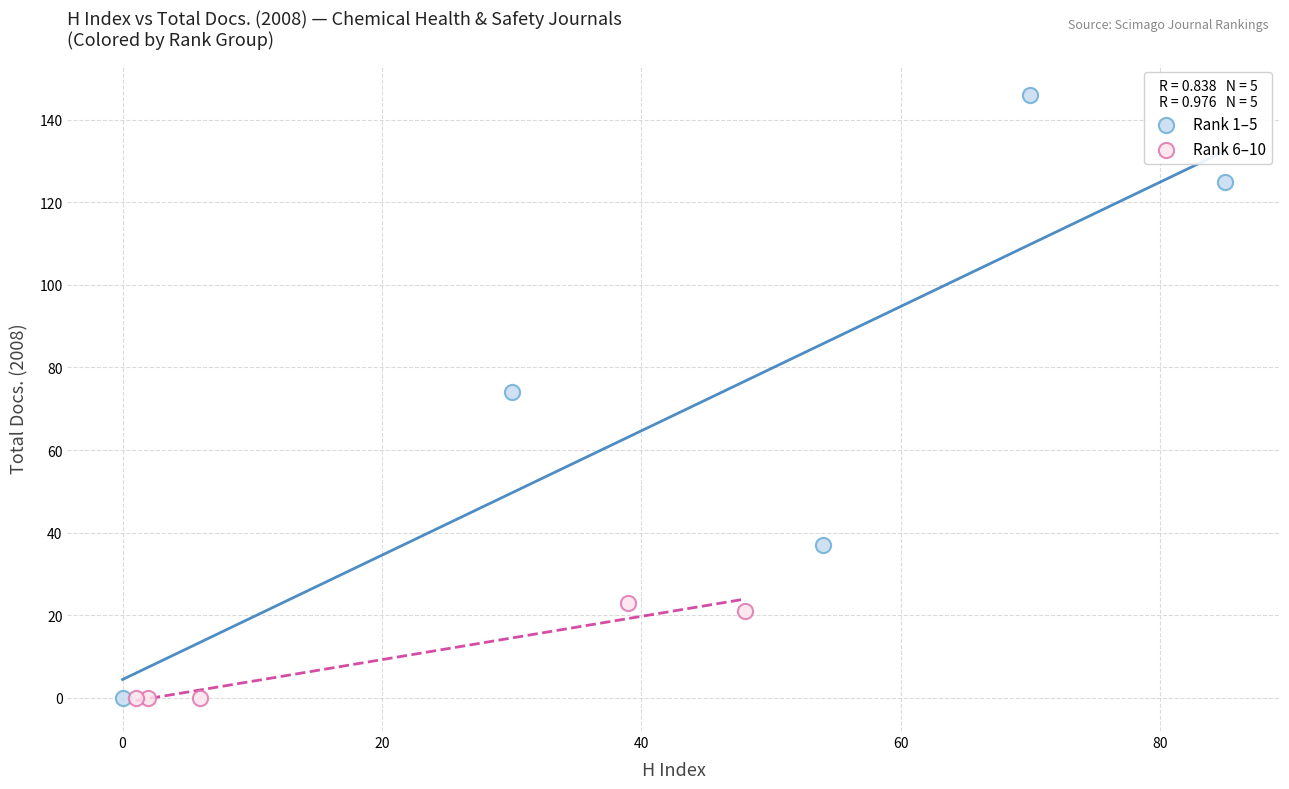

What are all the series names shown in the legend?

Rank 1–5, Rank 6–10